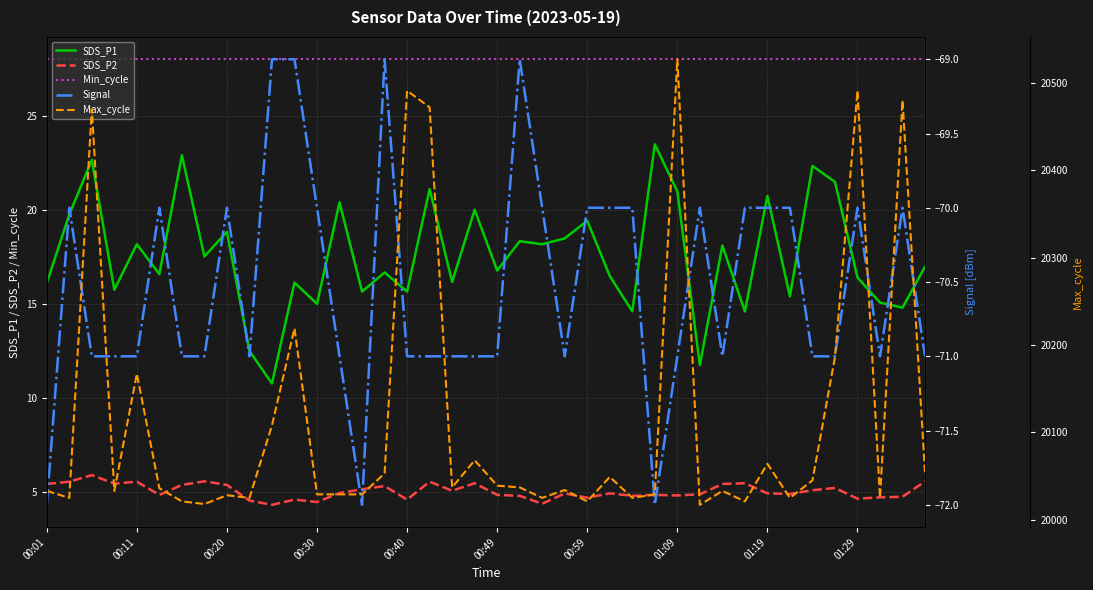

How many data points in Max_cycle are less than 20036?

20